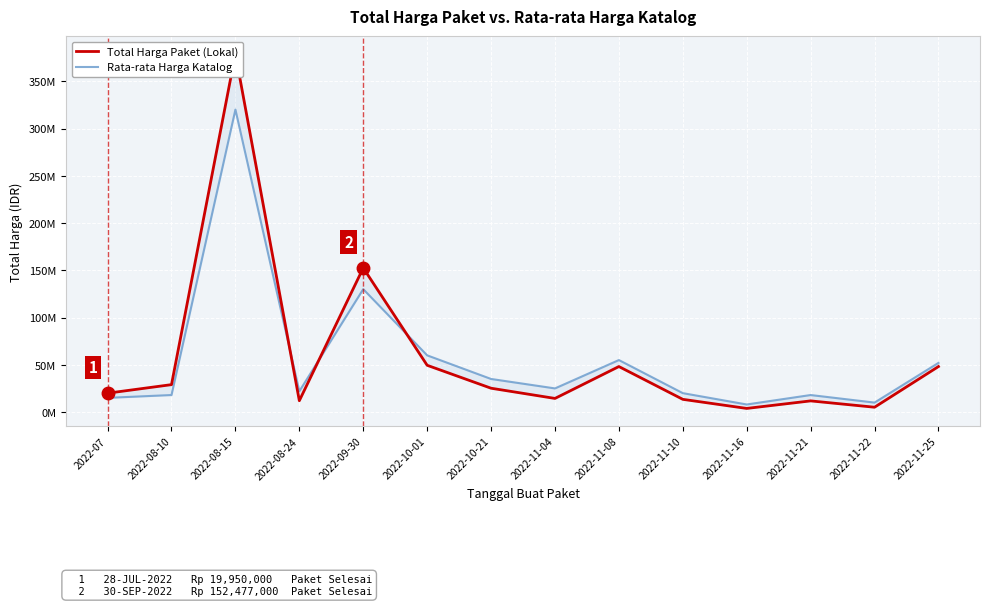

How many values in the Total Harga Paket (Lokal) series are below 25200000?

7